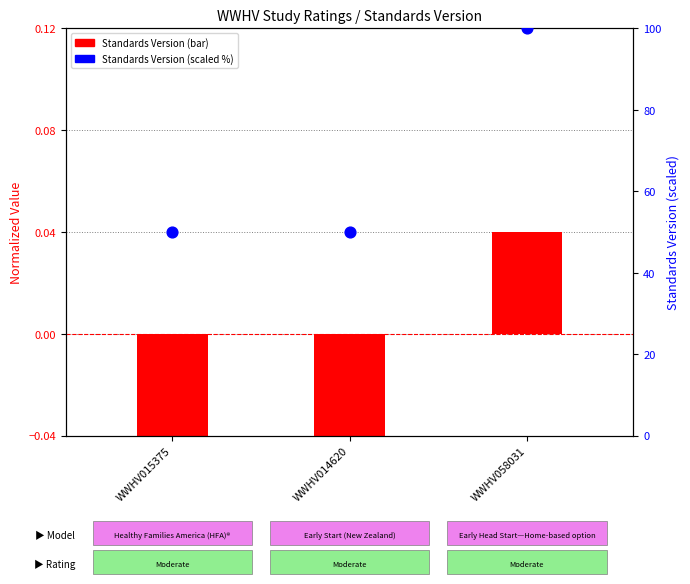

Which series has the largest Y range (max minus min)?

Standards Version (scaled %)